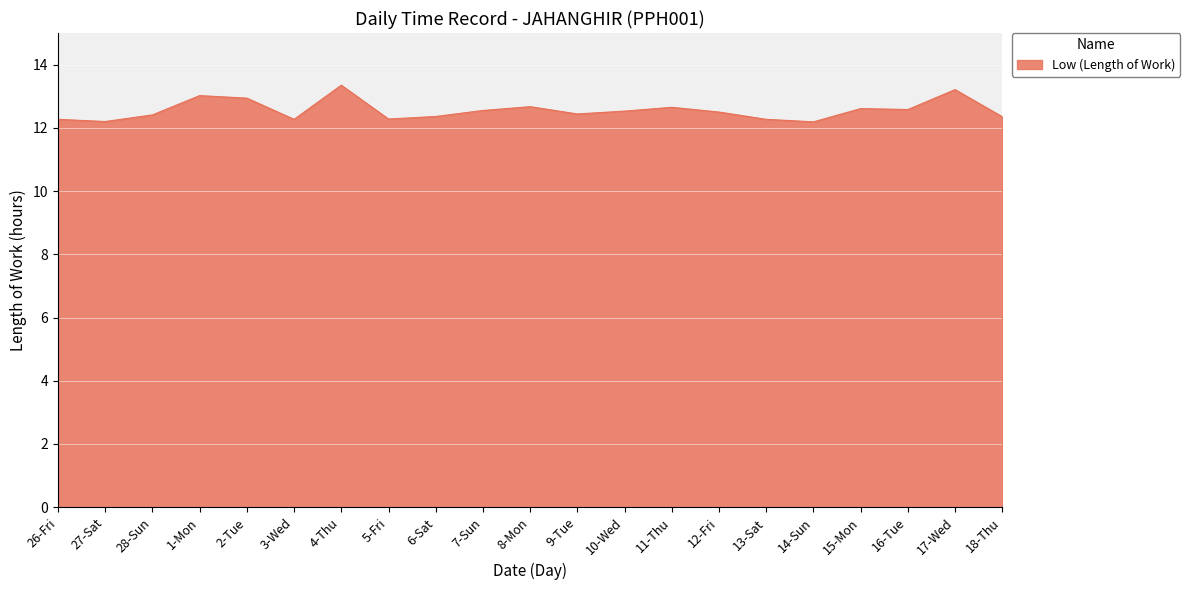

What position from the left is 8-Mon?

11